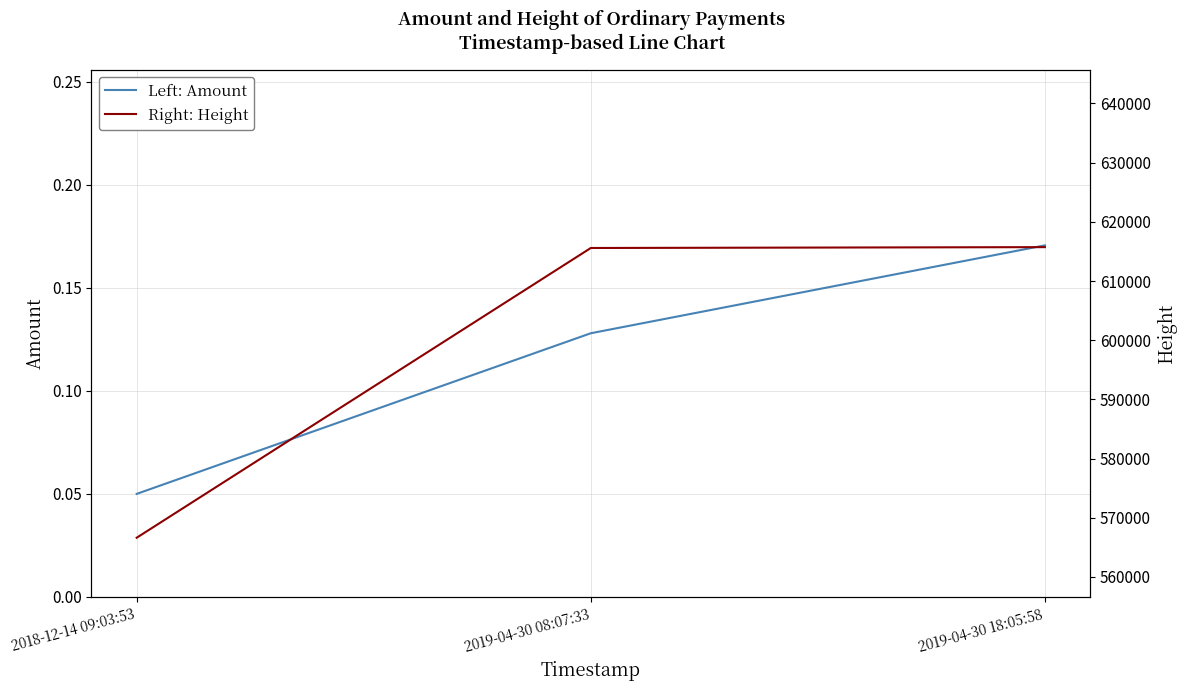

Count the number of categories in the chart.

3